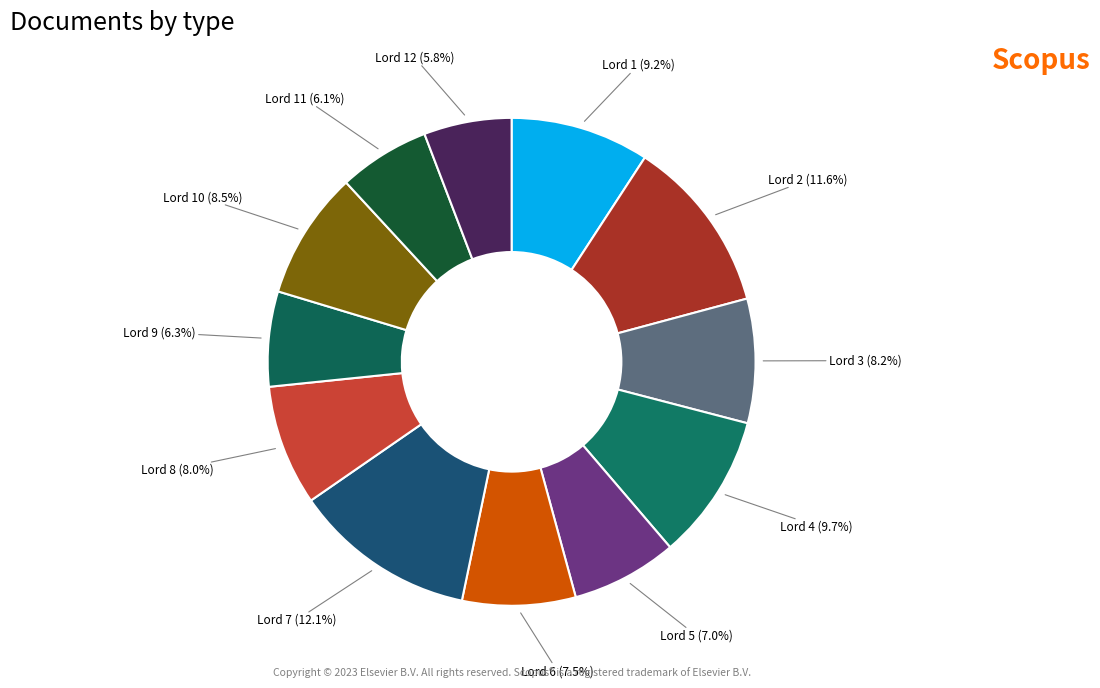

Do Lord 3 (8.2%) and Lord 12 (5.8%) together represent more than half of the pie?

No